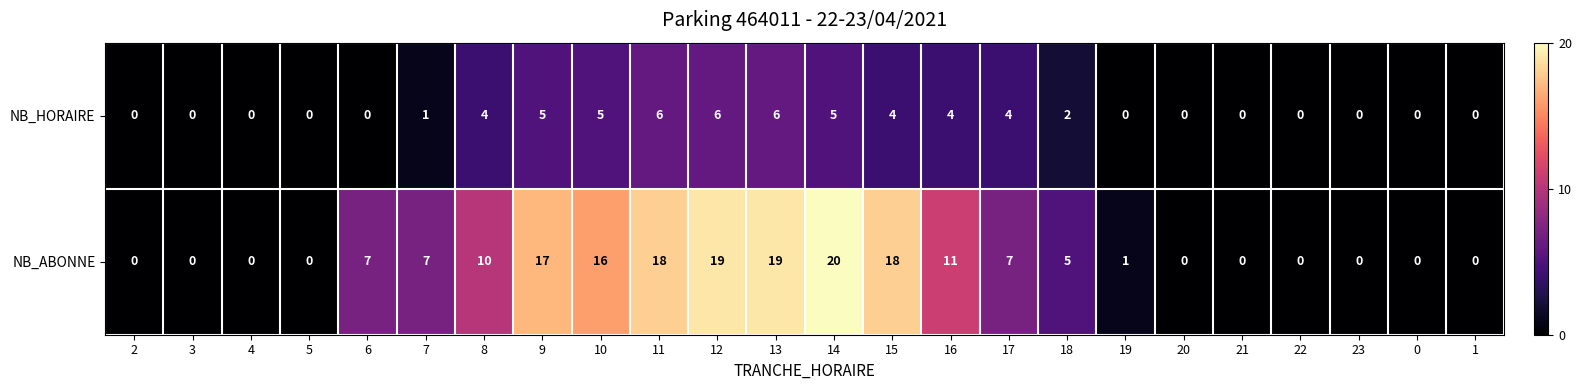

Which series changed the most between 10 and 1?

NB_ABONNE